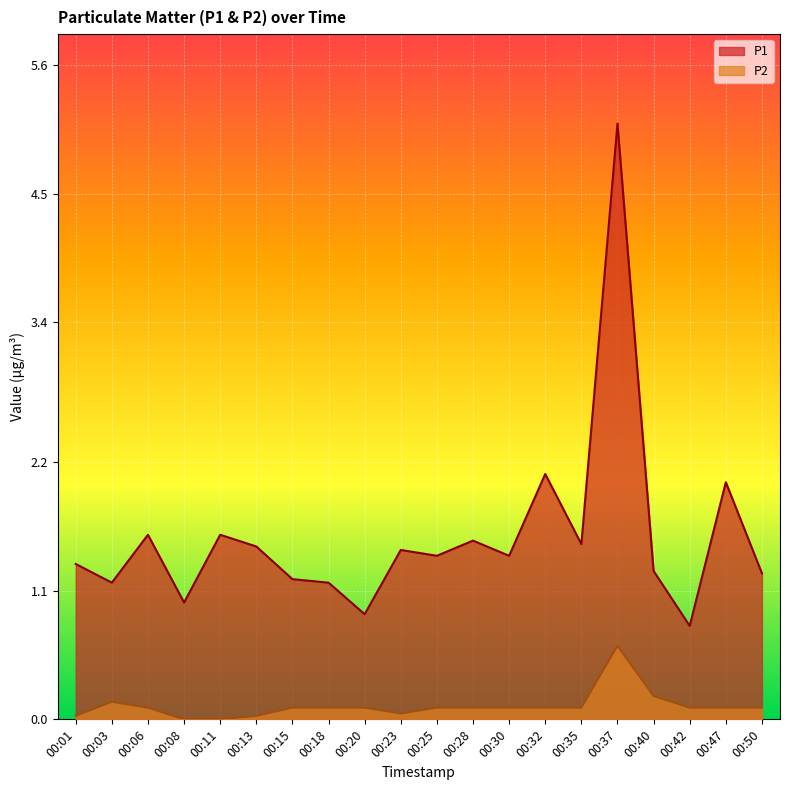

Rank the categories by P1 value from highest to lowest.

00:37, 00:32, 00:47, 00:06, 00:11, 00:28, 00:35, 00:13, 00:23, 00:25, 00:30, 00:01, 00:40, 00:50, 00:15, 00:03, 00:18, 00:08, 00:20, 00:42